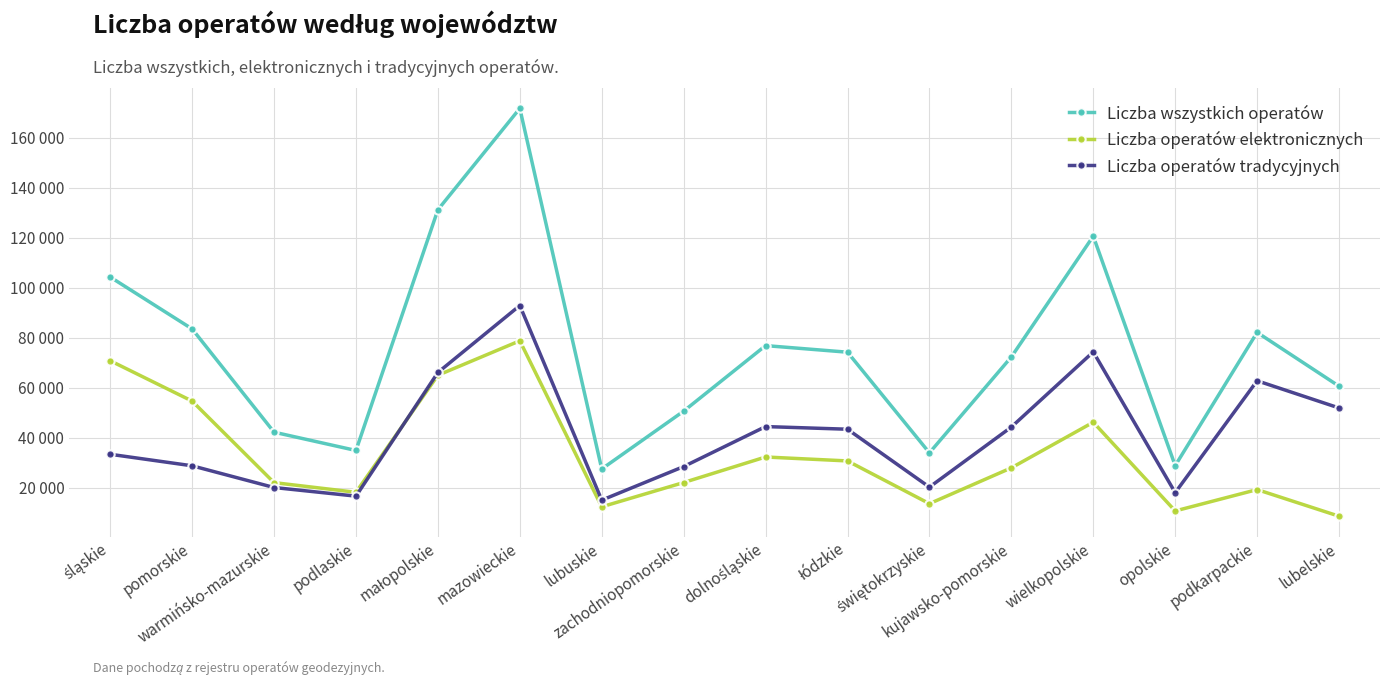

What is the difference between the second highest and second lowest values in the Liczba operatów tradycyjnych series?

57643